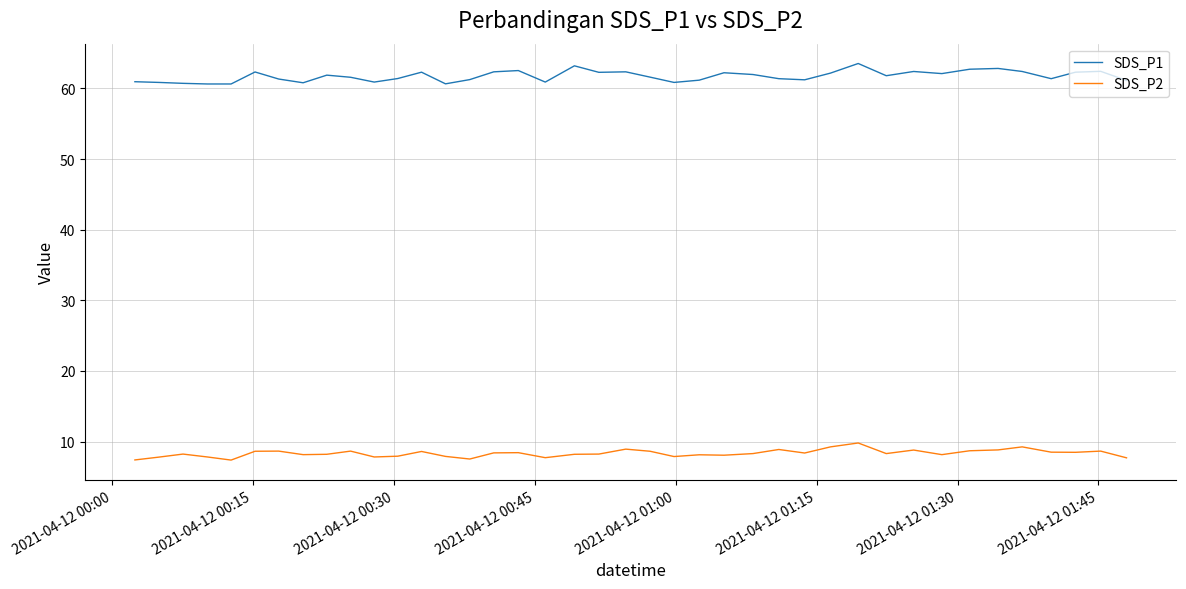

Rank the series by their maximum value, from highest to lowest.

SDS_P1, SDS_P2